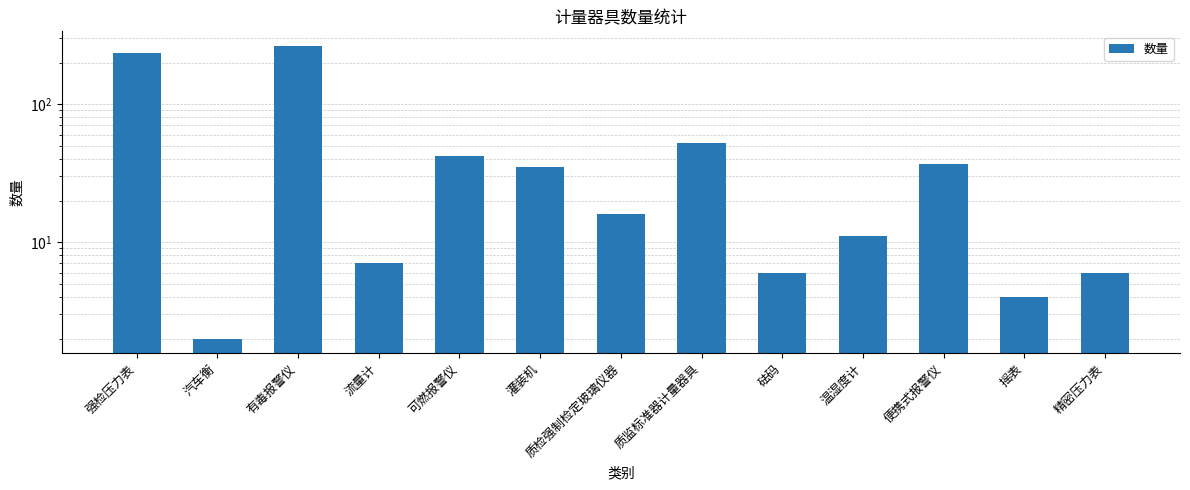

Reading left to right, what are all the values shown in this chart?

235	2	264	7	42	35	16	52	6	11	37	4	6